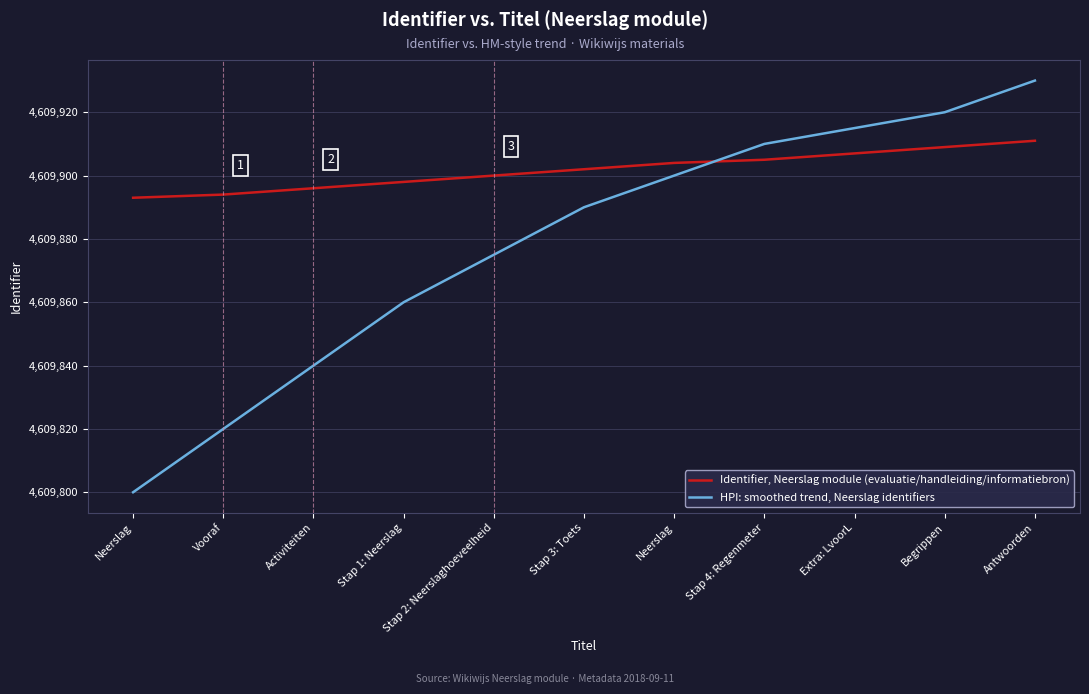

What is the difference between the maximum and minimum values in the HPI: smoothed trend, Neerslag identifiers series?

130